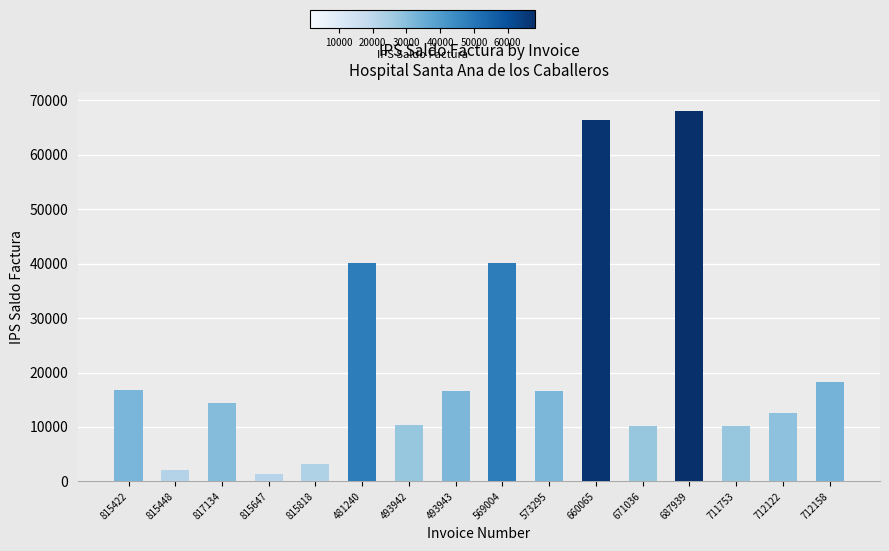

At which category does the chart reach its peak across all series?

687939